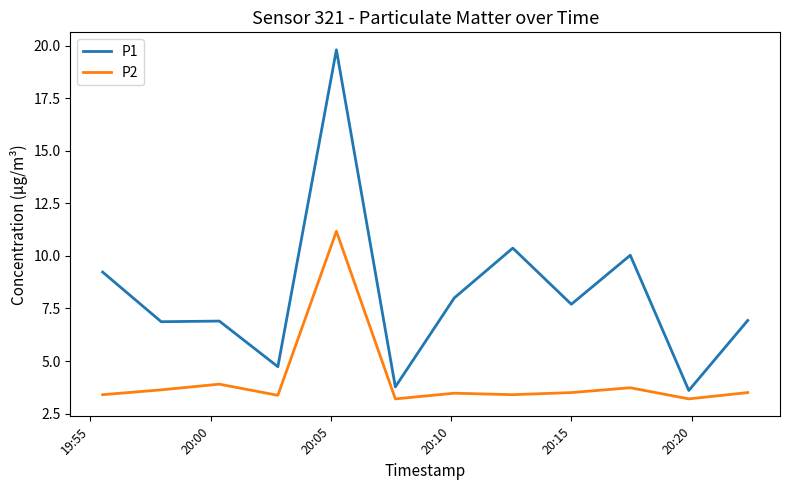

Rank the series by their maximum value, from highest to lowest.

P1, P2